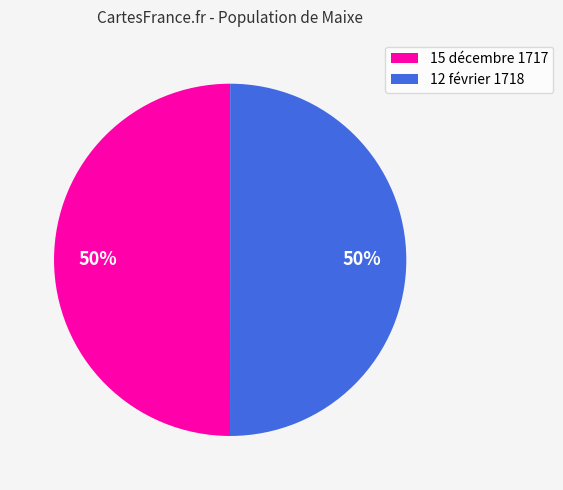

To the nearest percent, what is the average slice percentage?

50%